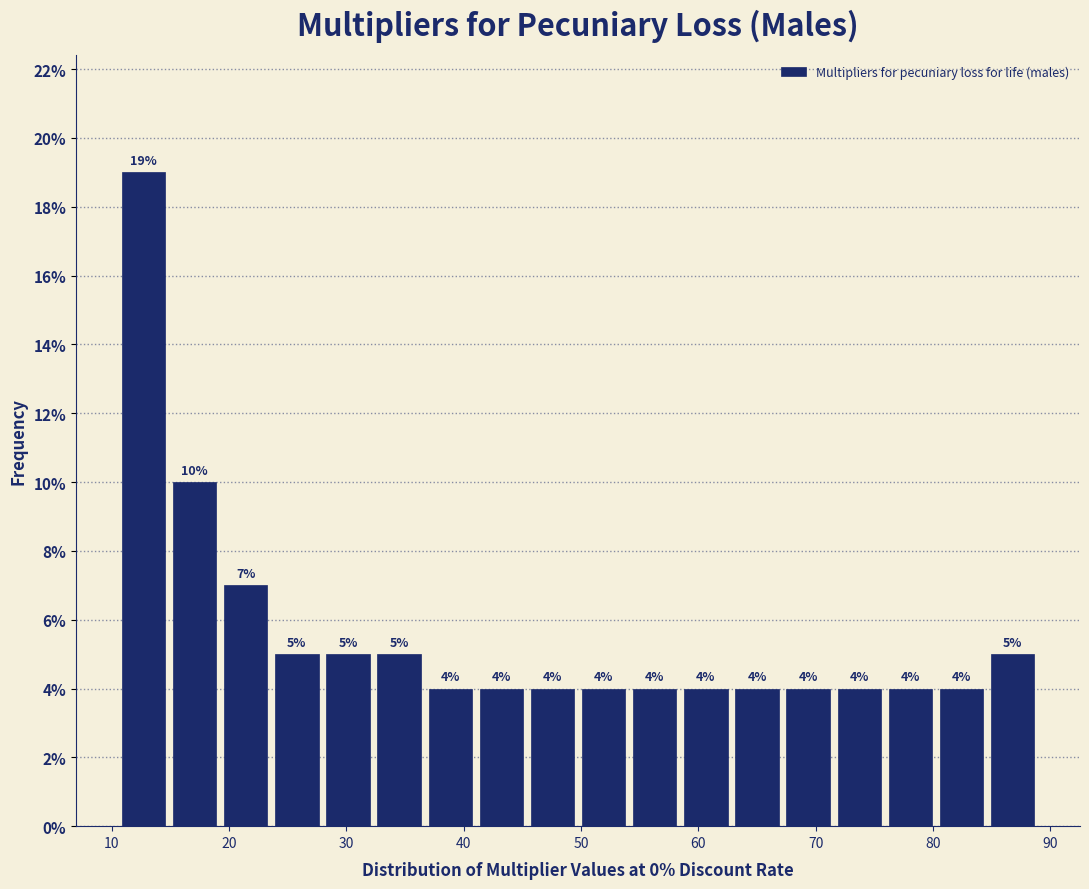

Reading left to right, transcribe this chart: for each bar, give the range it covers on the x-axis and its height. The bar edges are not printed on the chart, so give them approximately, as read against the axis.

11 to 15: 19
15 to 19: 10
19 to 24: 7
24 to 28: 5
28 to 32: 5
32 to 37: 5
37 to 41: 4
41 to 45: 4
45 to 50: 4
50 to 54: 4
54 to 58: 4
58 to 63: 4
63 to 67: 4
67 to 72: 4
72 to 76: 4
76 to 80: 4
80 to 85: 4
85 to 89: 5